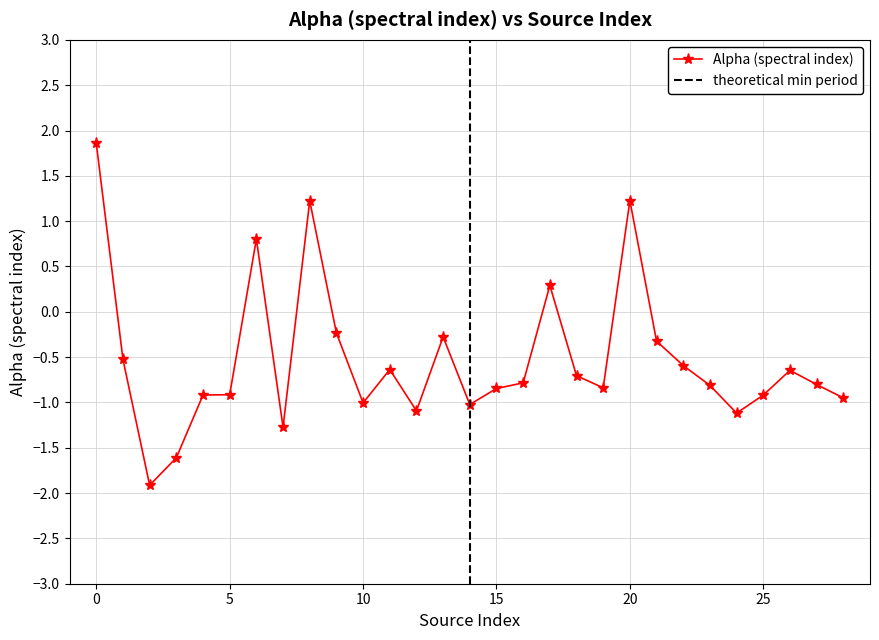

Does the chart have visible grid lines?

Yes